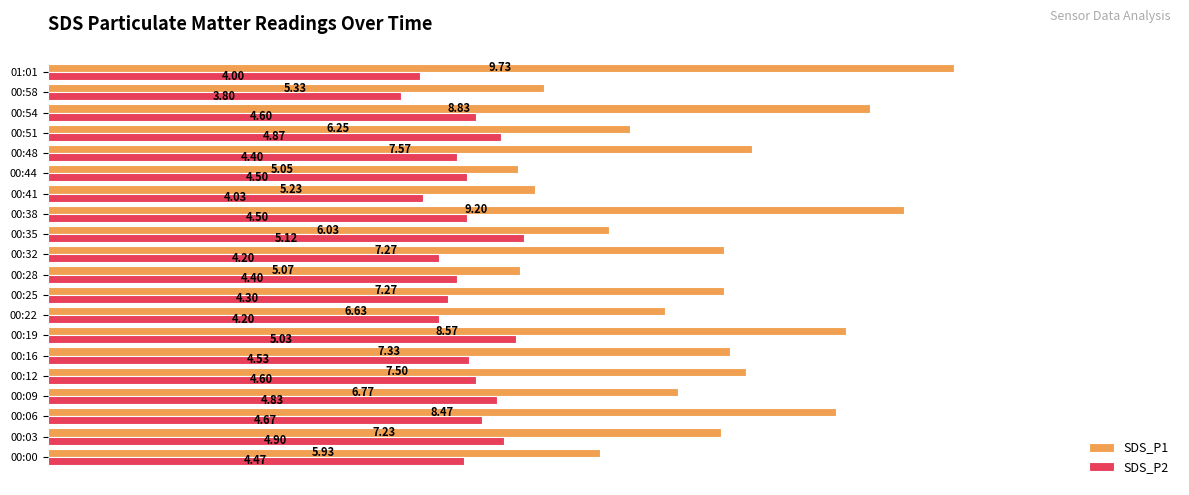

What is the spread (max minus min) of values at 00:35?

0.9